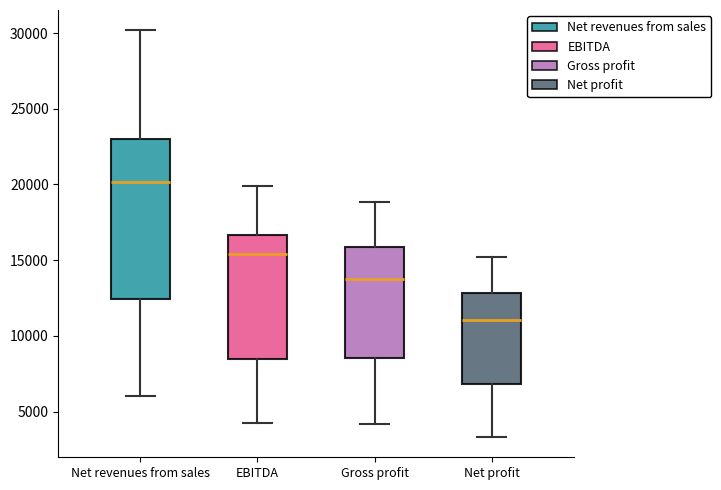

Comparing the boxes themselves (not the whiskers), which one is the tallest?

Net revenues from sales